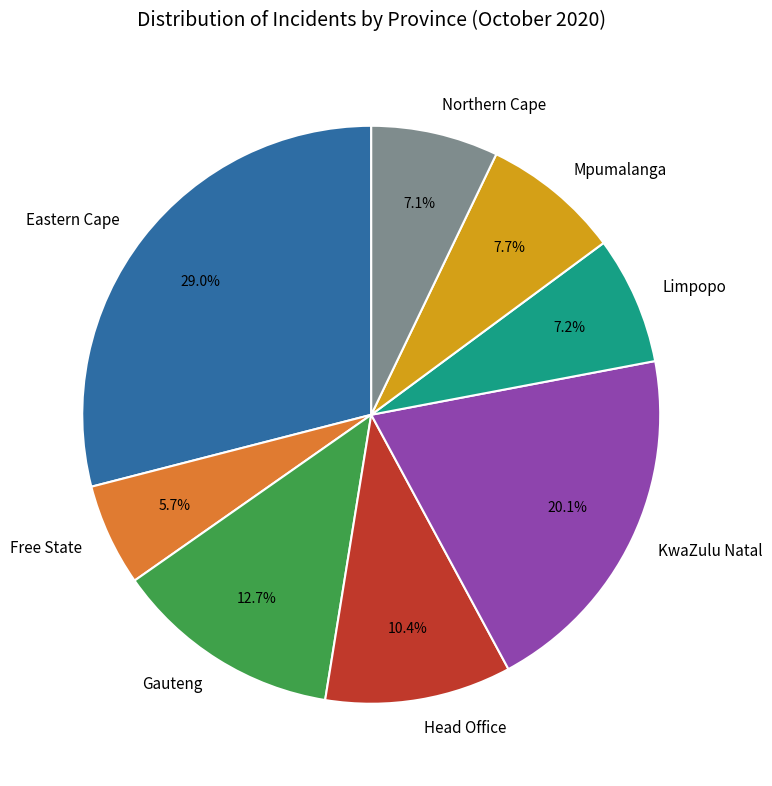

What is the smallest slice in the pie chart?

Free State